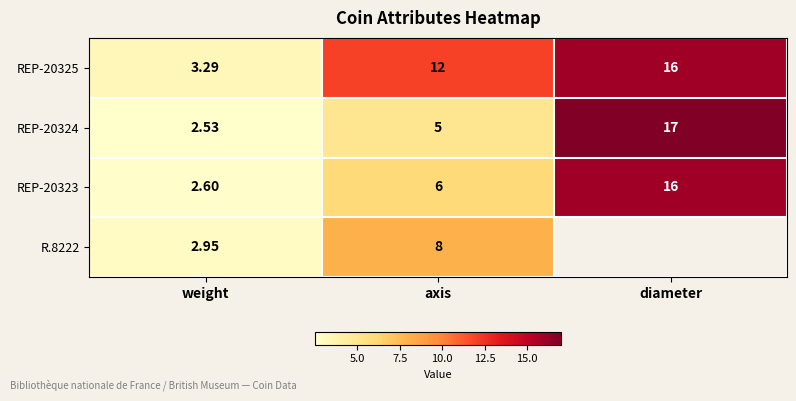

What is the average value of the REP-20324 series?

8.2